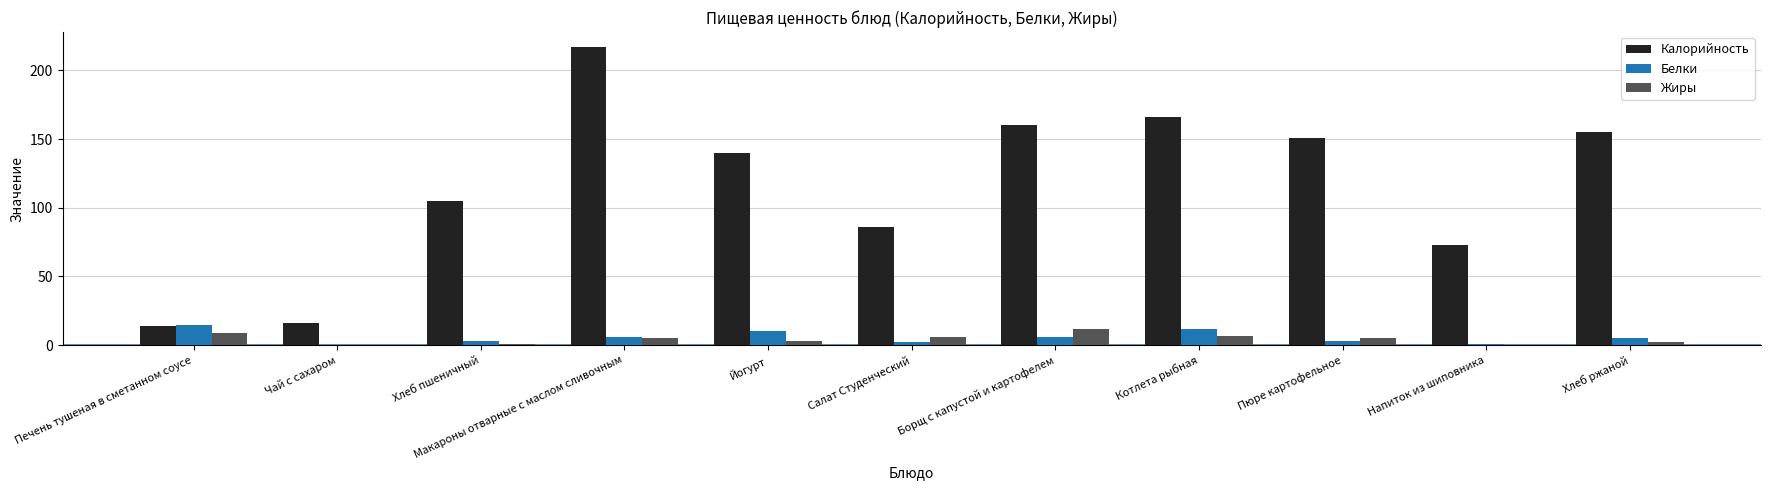

Which series has the largest total across all categories?

Калорийность